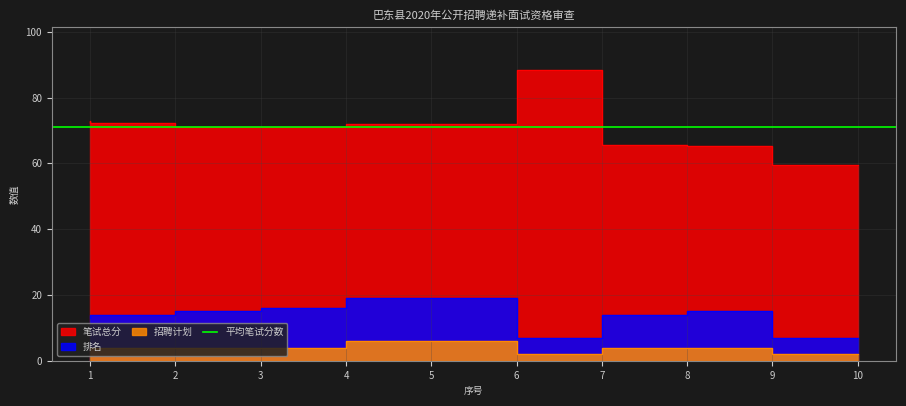

Where is 招聘计划 nearest to the value 4?

1